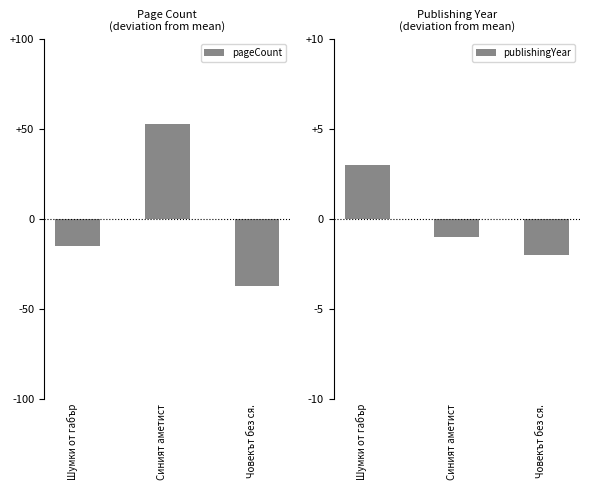

How many publishingYear values are between -2 and 3?

3